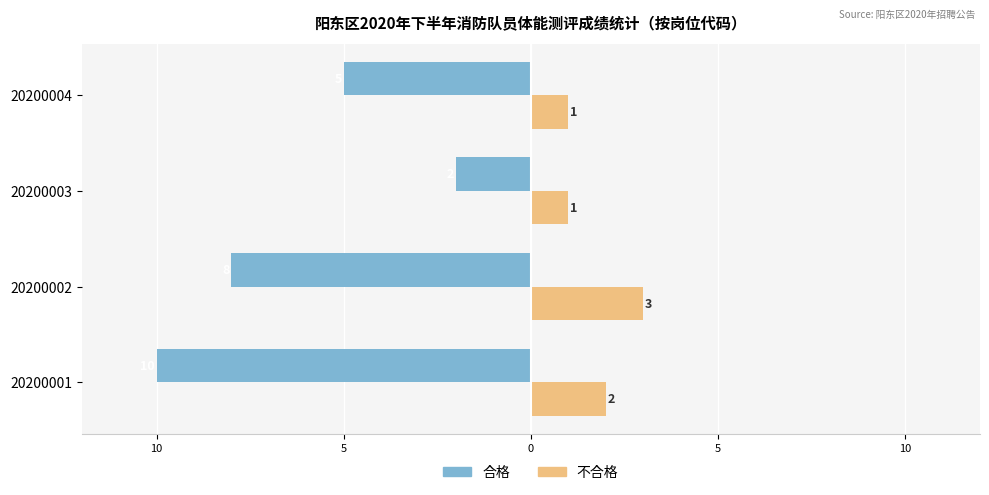

What is the difference between the maximum and minimum values in the 合格 series?

8